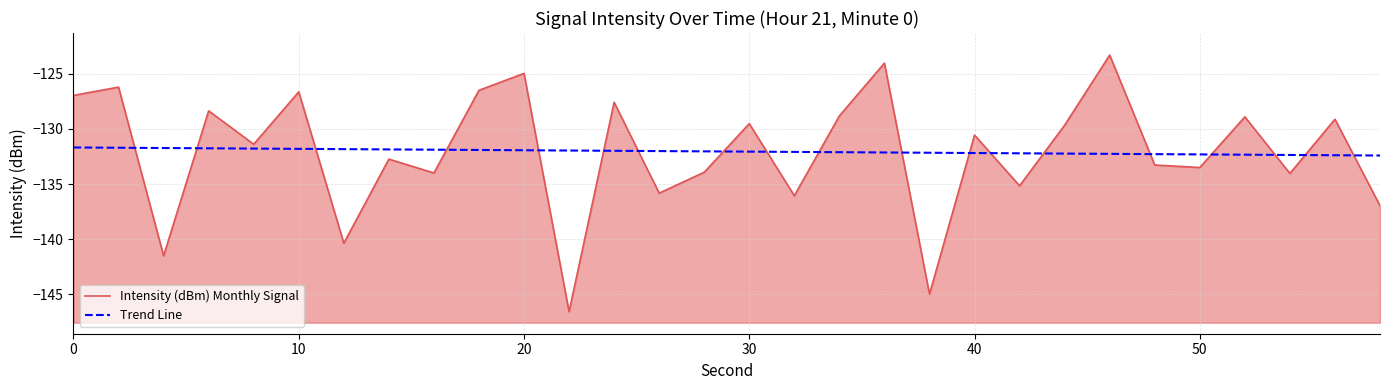

True or false: Trend Line has a value of -132.3 at 50.

True